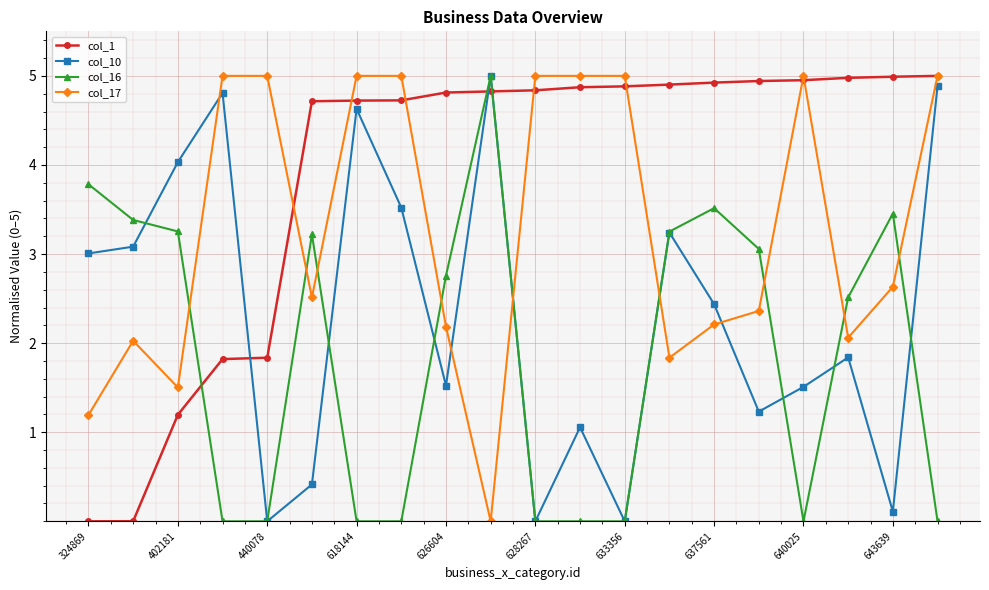

How many series are shown in this chart?

4